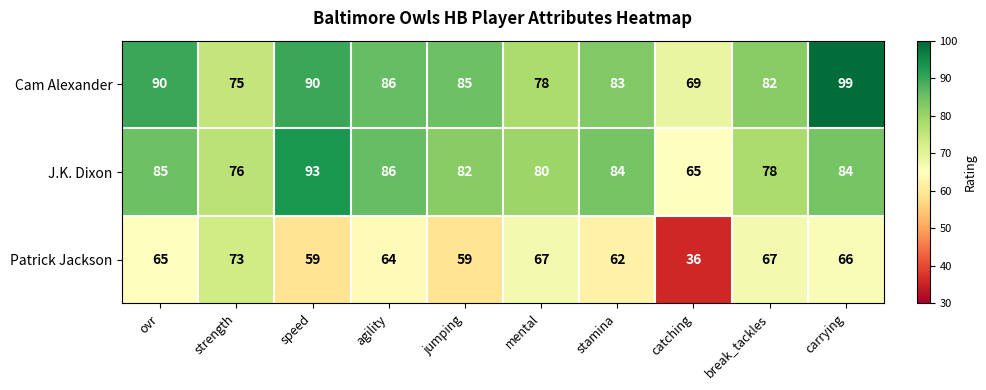

What is the difference between the highest and lowest values at ovr?

25